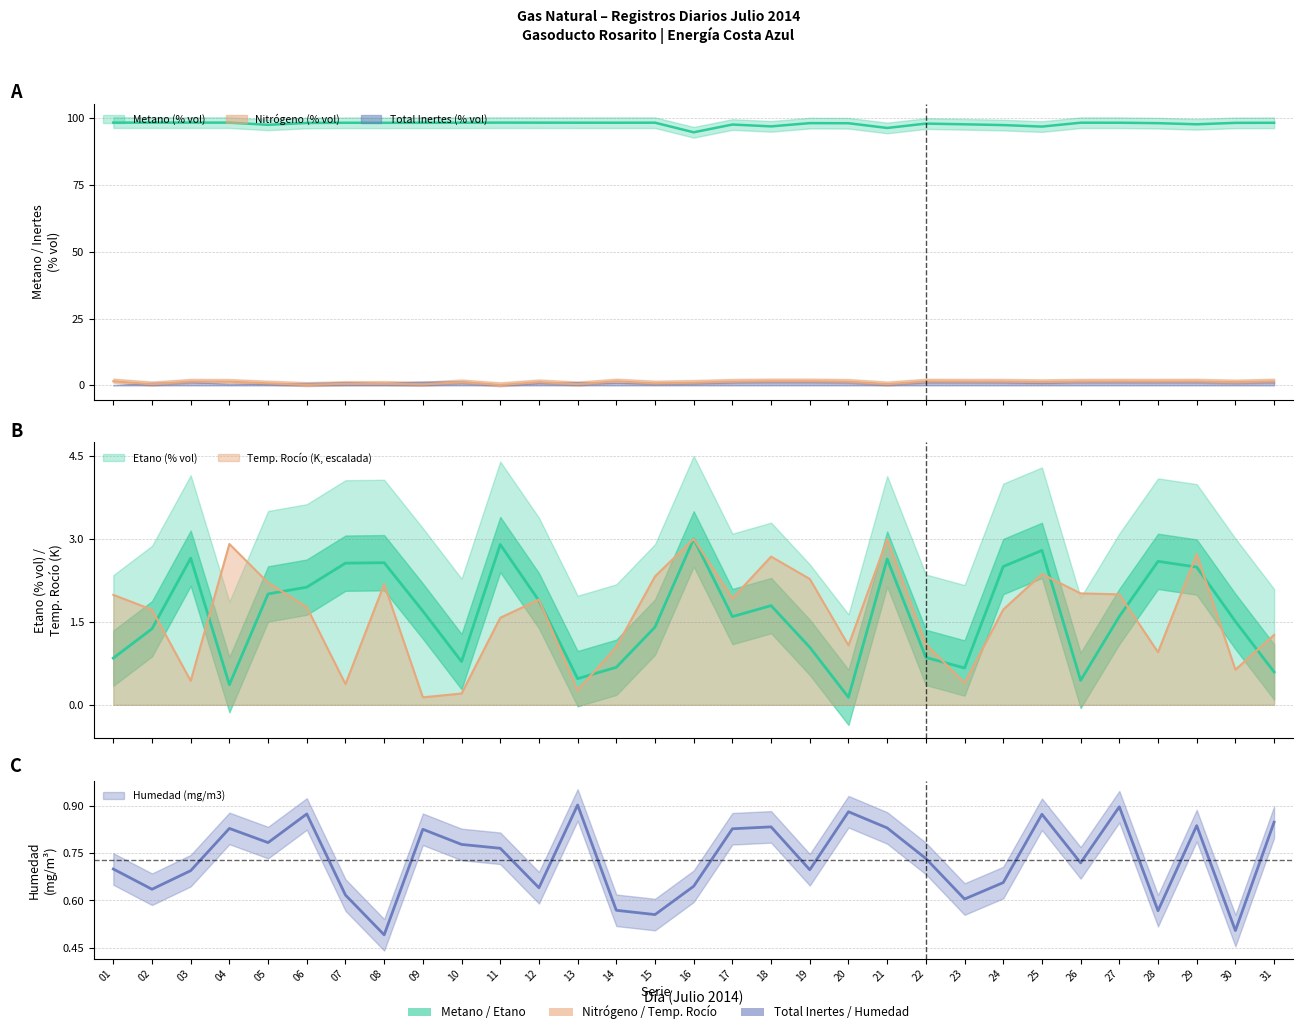

The value of Metano (% vol) at 25 is 96.9. True or false?

True